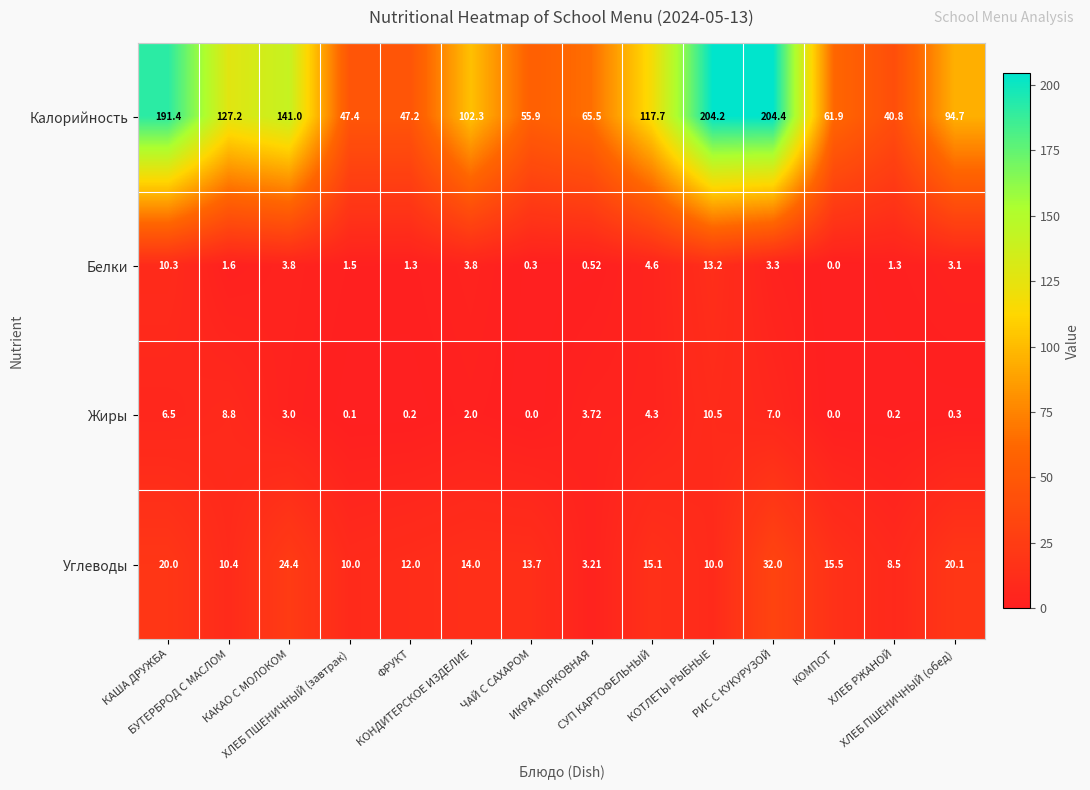

How many distinct data groups are displayed?

4